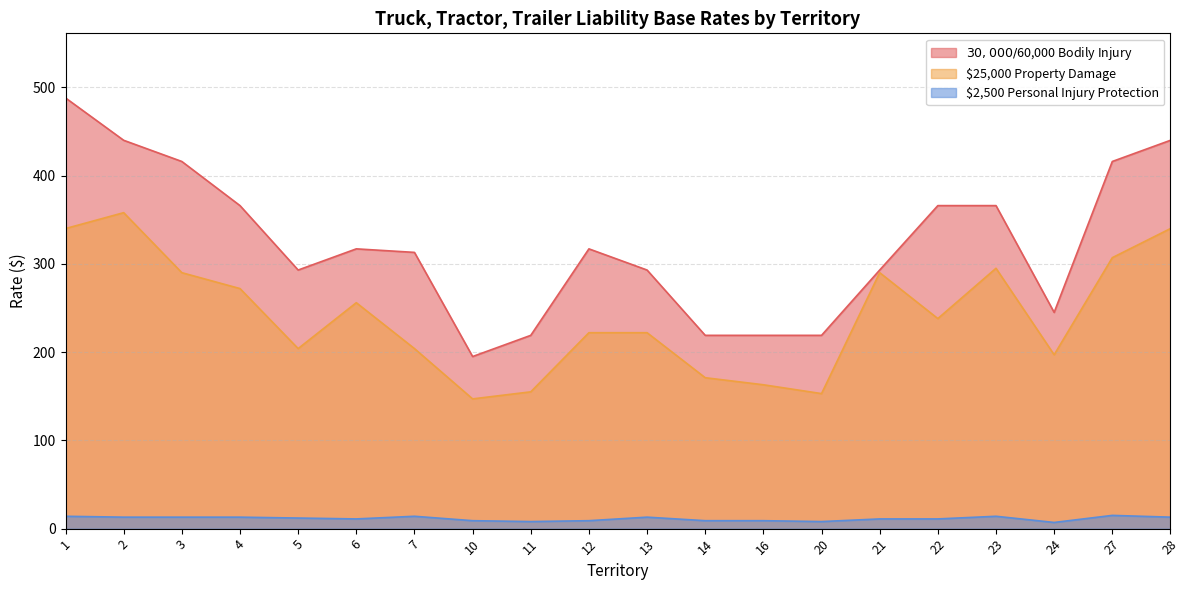

What value does the $30,000/$60,000 Bodily Injury series have at 14, to the nearest 5?

220